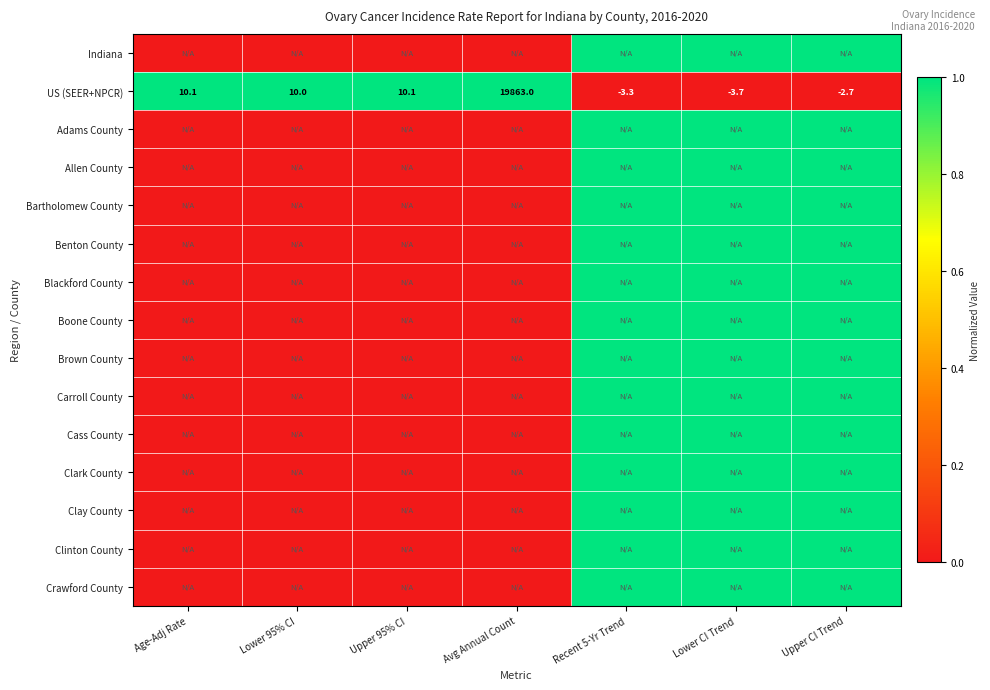

At how many categories does at least one series exceed 0?

7